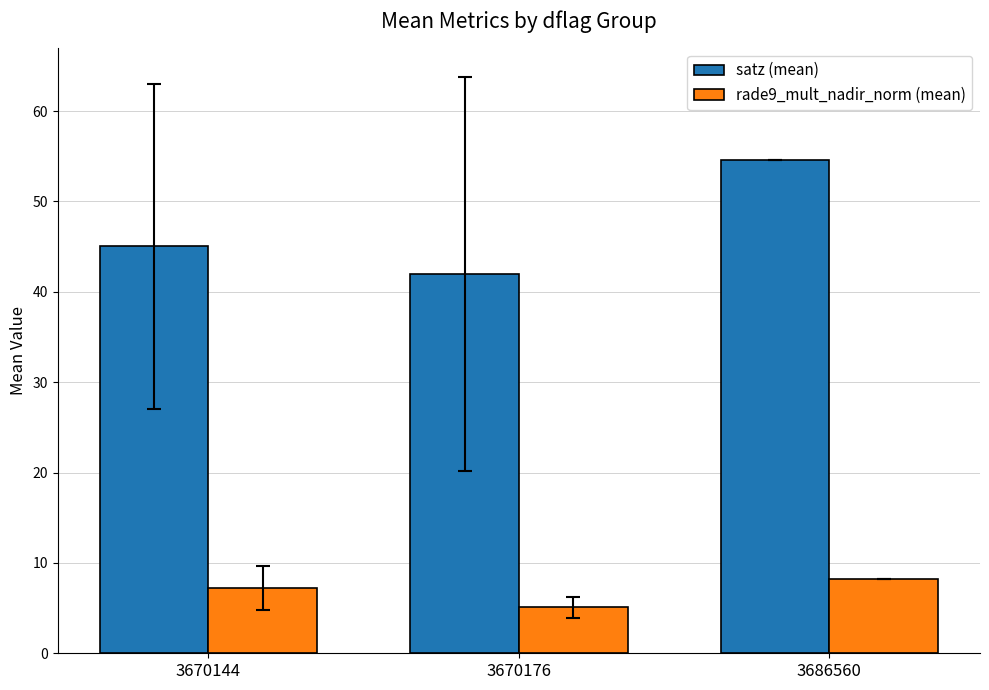

Count the number of data series in this chart.

2